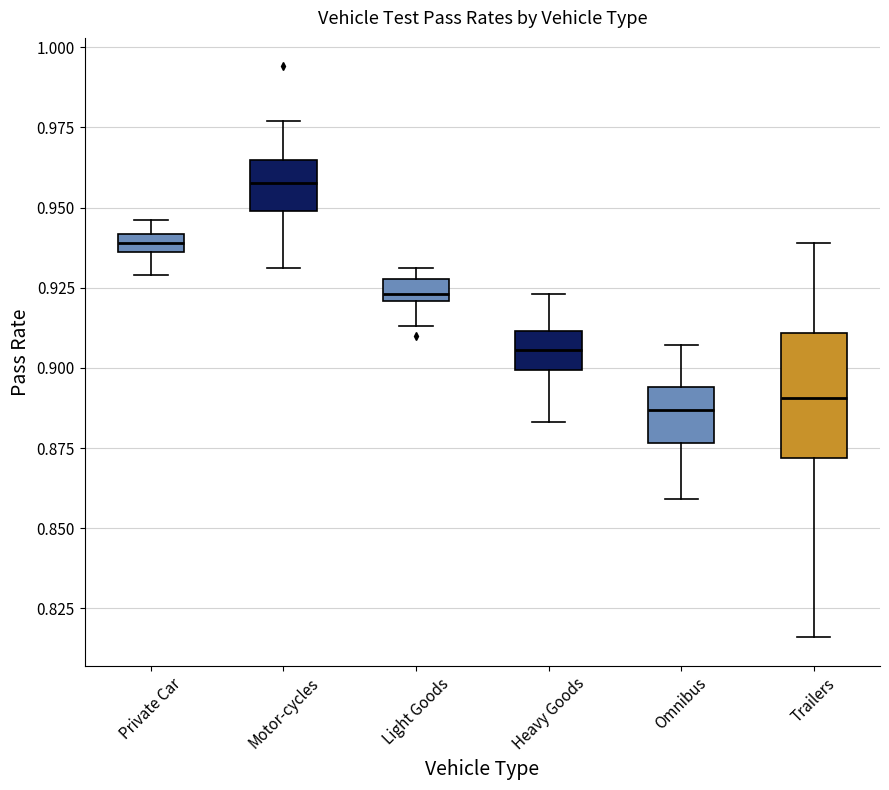

Where does the median line of the box for Heavy Goods sit on the y-axis? The values are not printed on the chart, so give them approximately, as read against the axis.

0.905